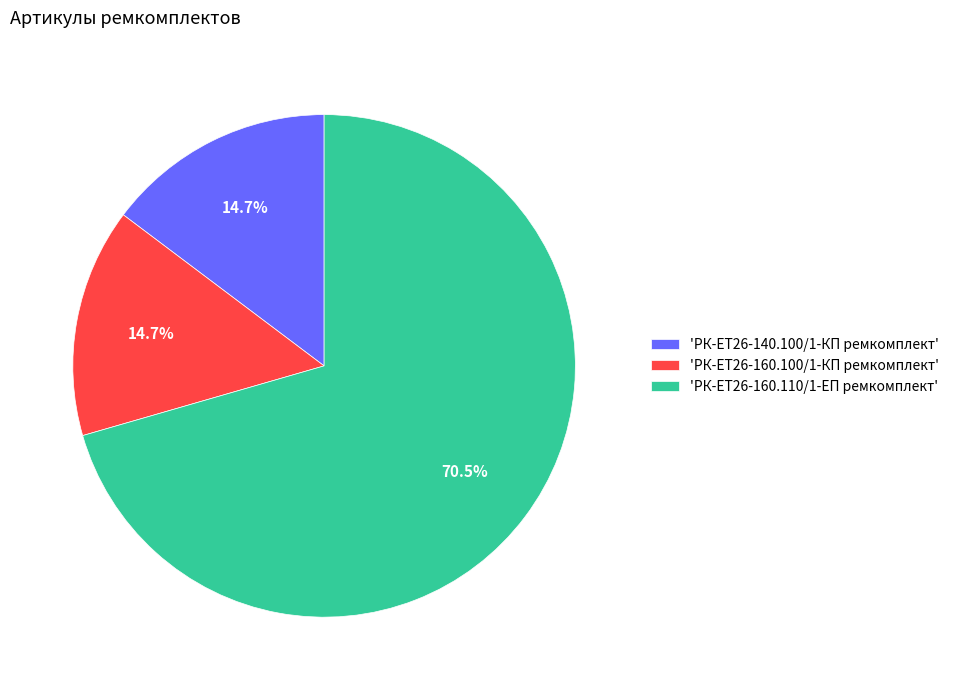

Which category accounts for the majority?

'РК-ЕТ26-160.110/1-ЕП ремкомплект'